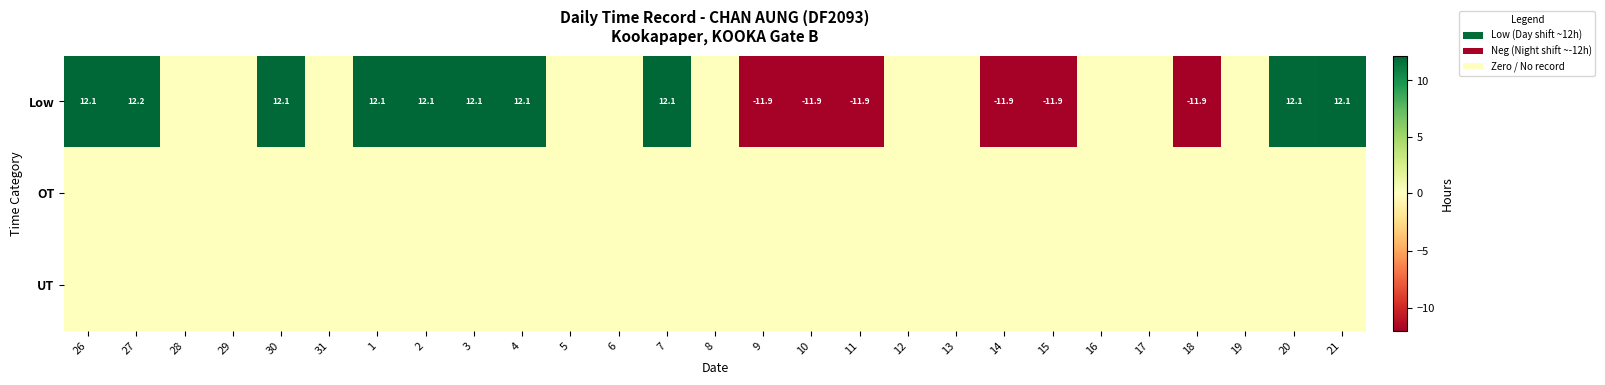

Is it true that Low equals 5.0 at 7?

False